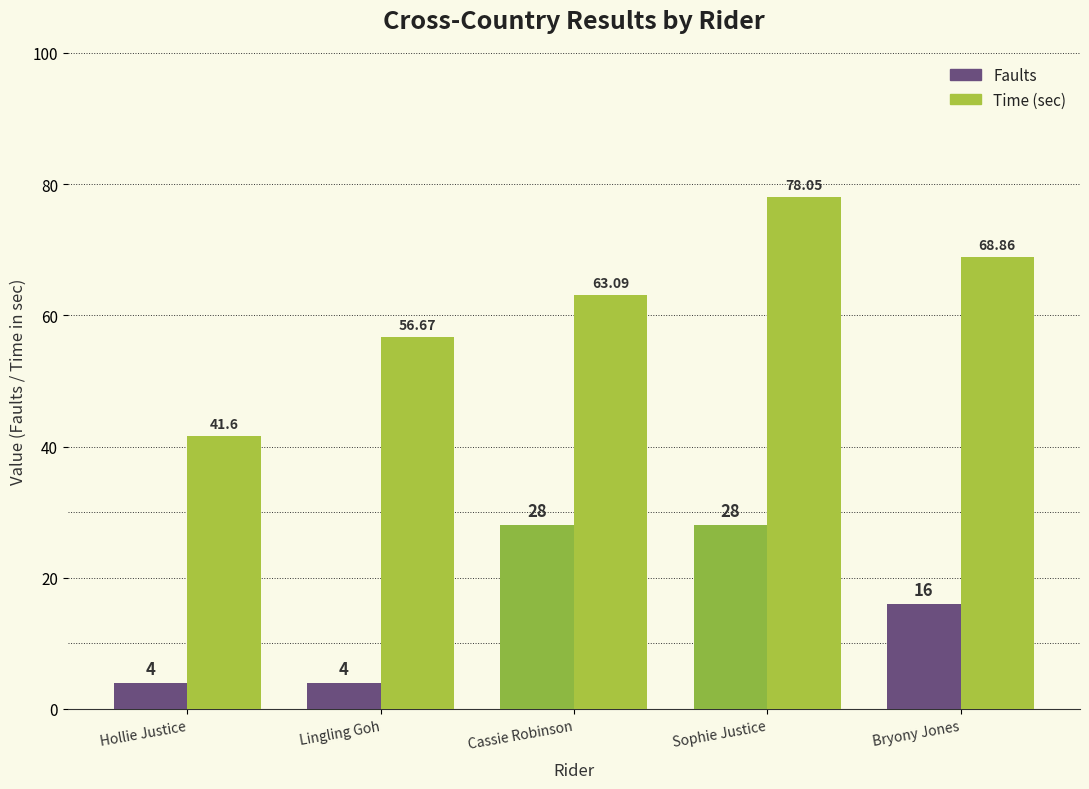

Which series has the largest range (max minus min)?

Time (sec)